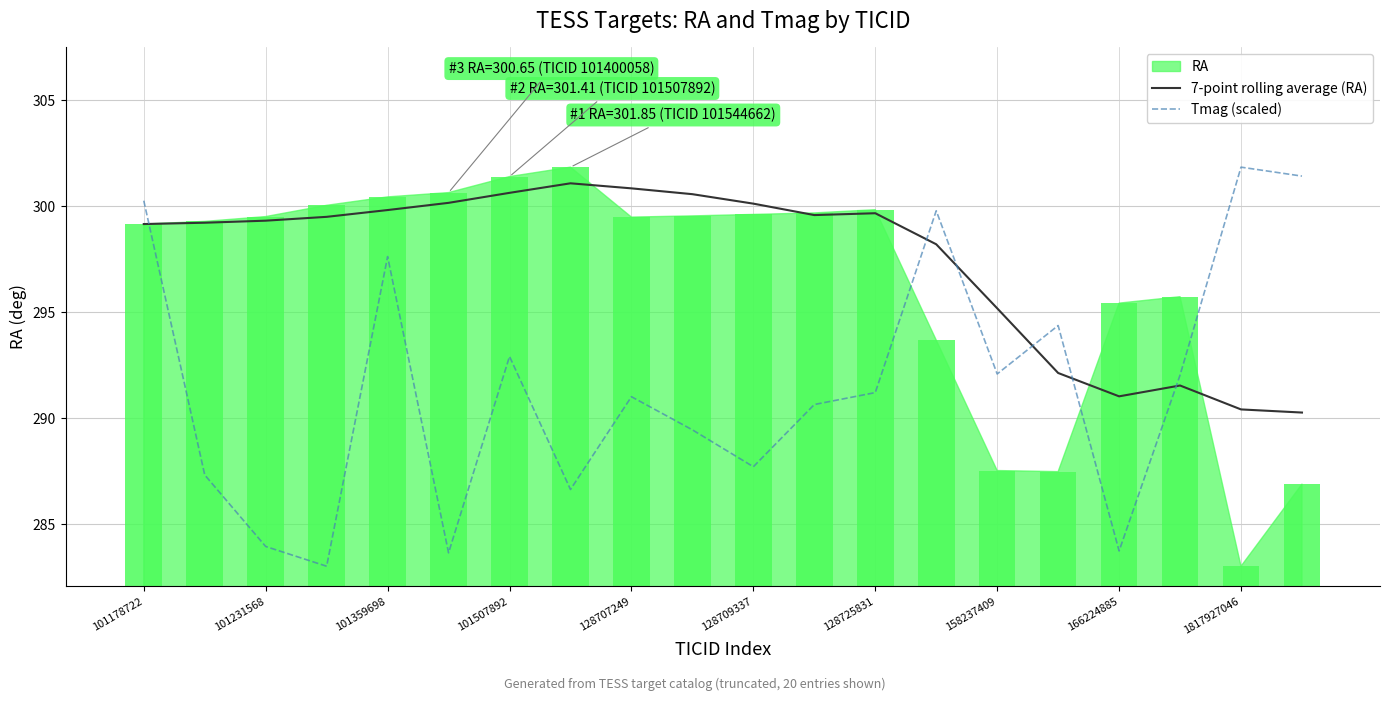

What is the highest value of the Tmag (scaled) series?

301.9